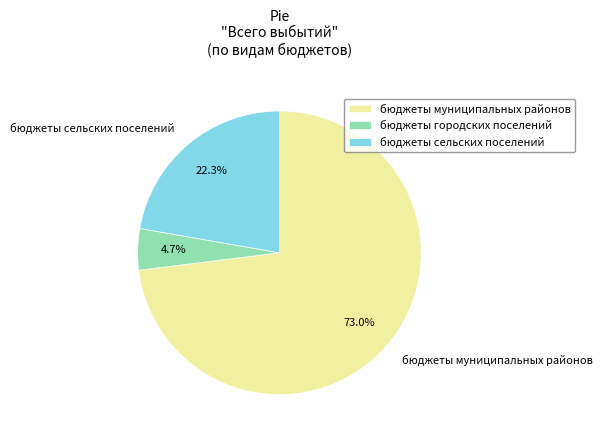

Approximately how many times larger is the value at бюджеты муниципальных районов compared to бюджеты сельских поселений?

3.3